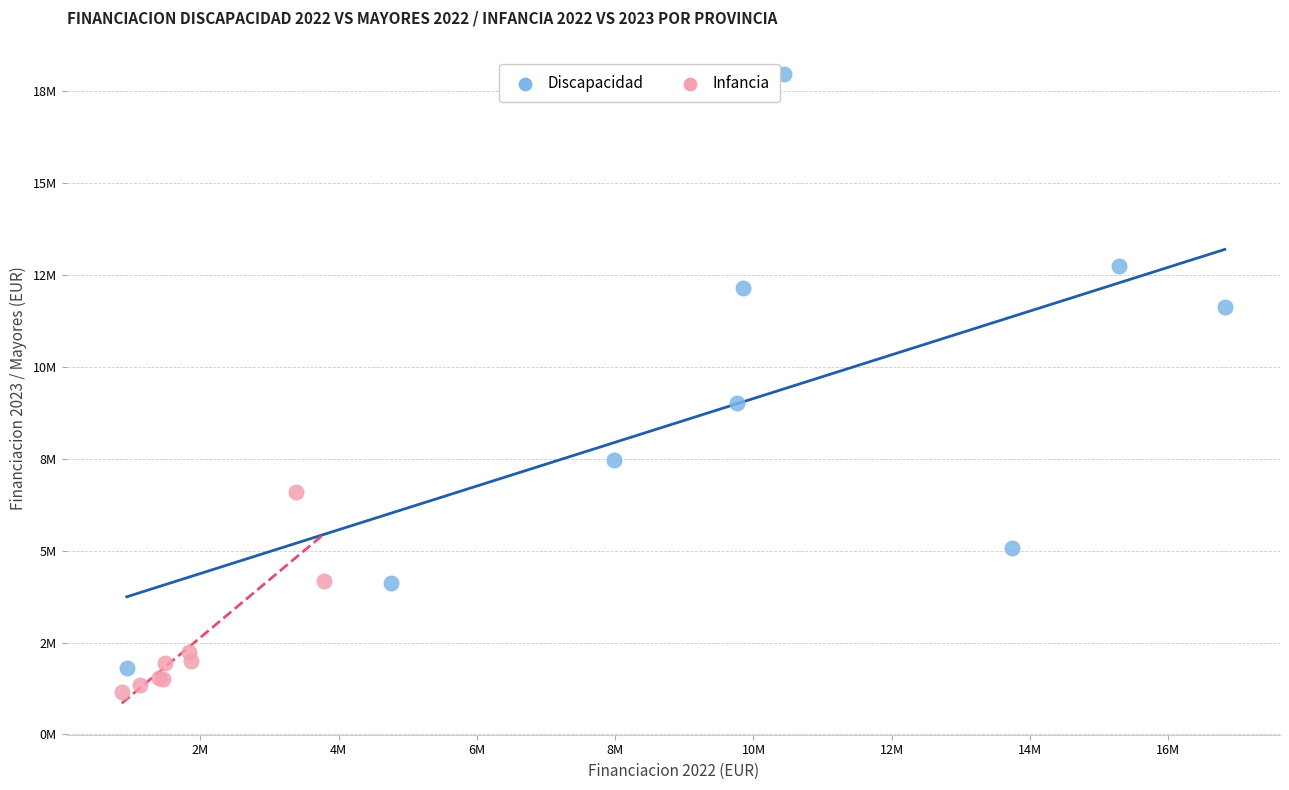

Which series reaches the maximum Y coordinate?

Discapacidad